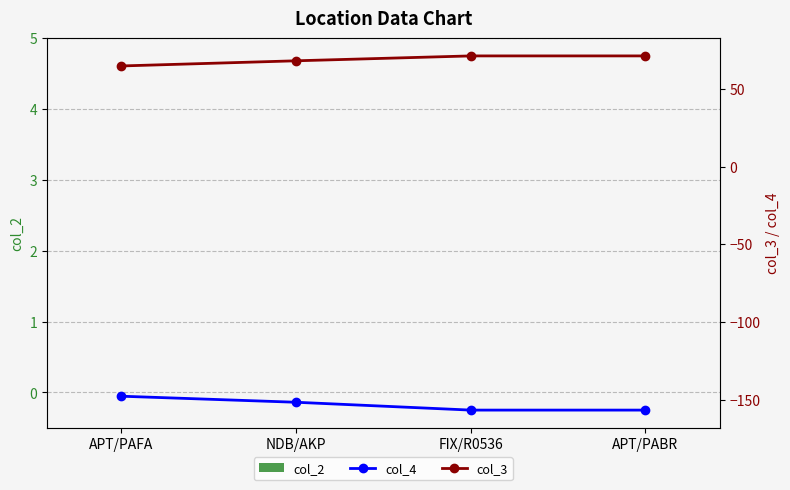

What is the total value across all series at APT/PABR?

-85.5